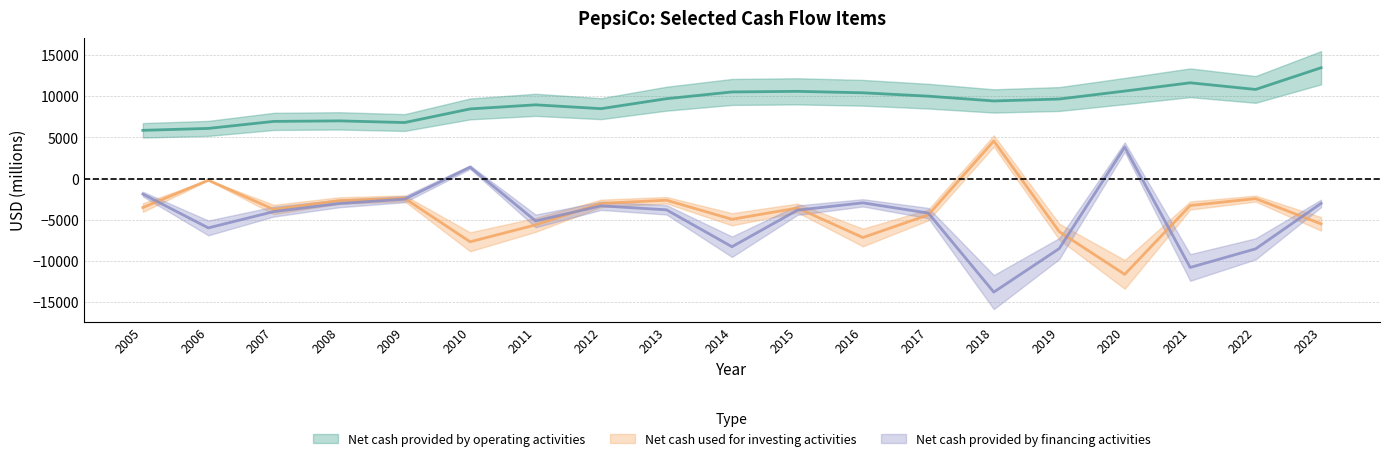

Reading right to left, transcribe all the data shown in this chart.

Net cash provided by operating activities: 13442	10811	11616	10613	9649	9415	9994	10404	10580	10506	9688	8479	8944	8448	6796	6999	6934	6084	5852
Net cash used for investing activities: -5495	-2430	-3269	-11619	-6437	4564	-4403	-7148	-3569	-4937	-2625	-3005	-5618	-7668	-2401	-2667	-3744	-194	-3517
Net cash provided by financing activities: -3009	-8523	-10780	3819	-8489	-13769	-4186	-2942	-3828	-8264	-3789	-3306	-5135	1386	-2497	-3025	-4006	-5983	-1878